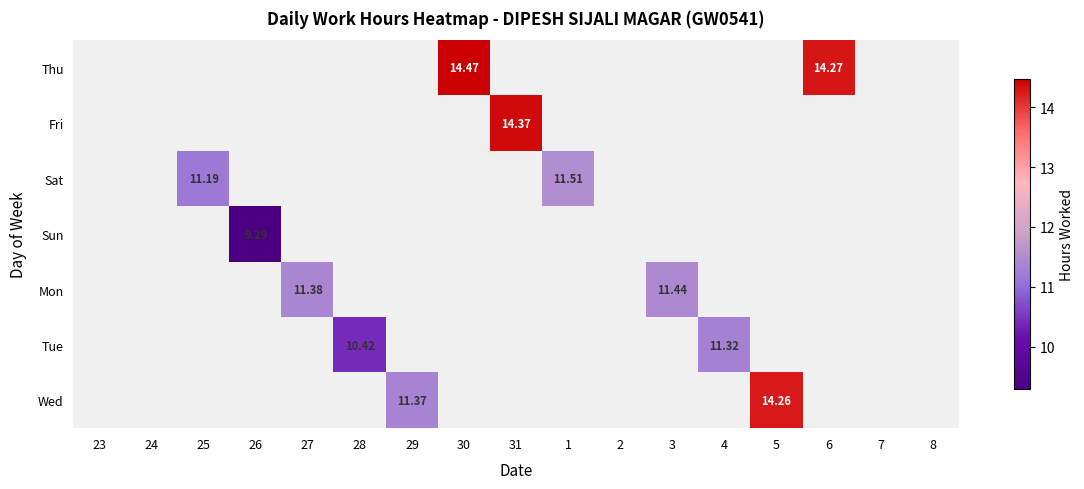

How many positive values does the Wed series have?

2